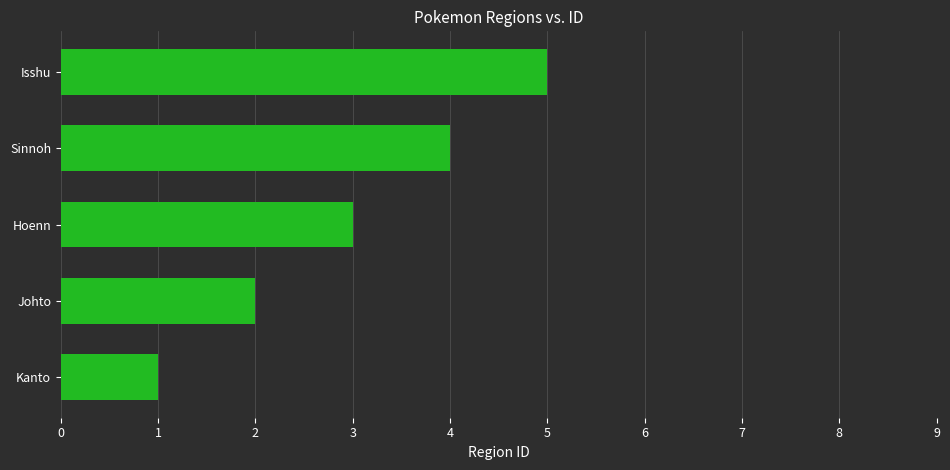

List the labels in order of value, smallest first.

Kanto, Johto, Hoenn, Sinnoh, Isshu